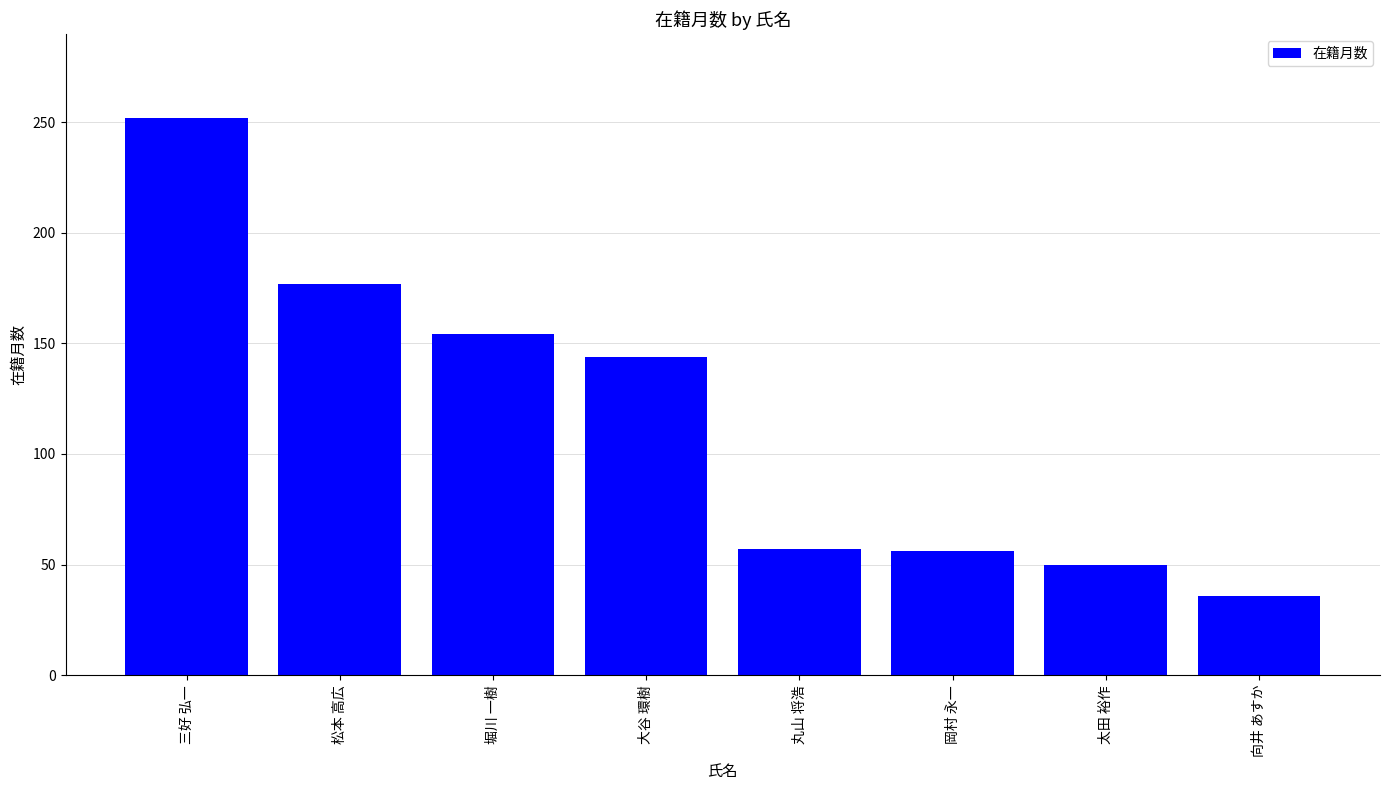

What is the difference between the second highest and second lowest values?

127